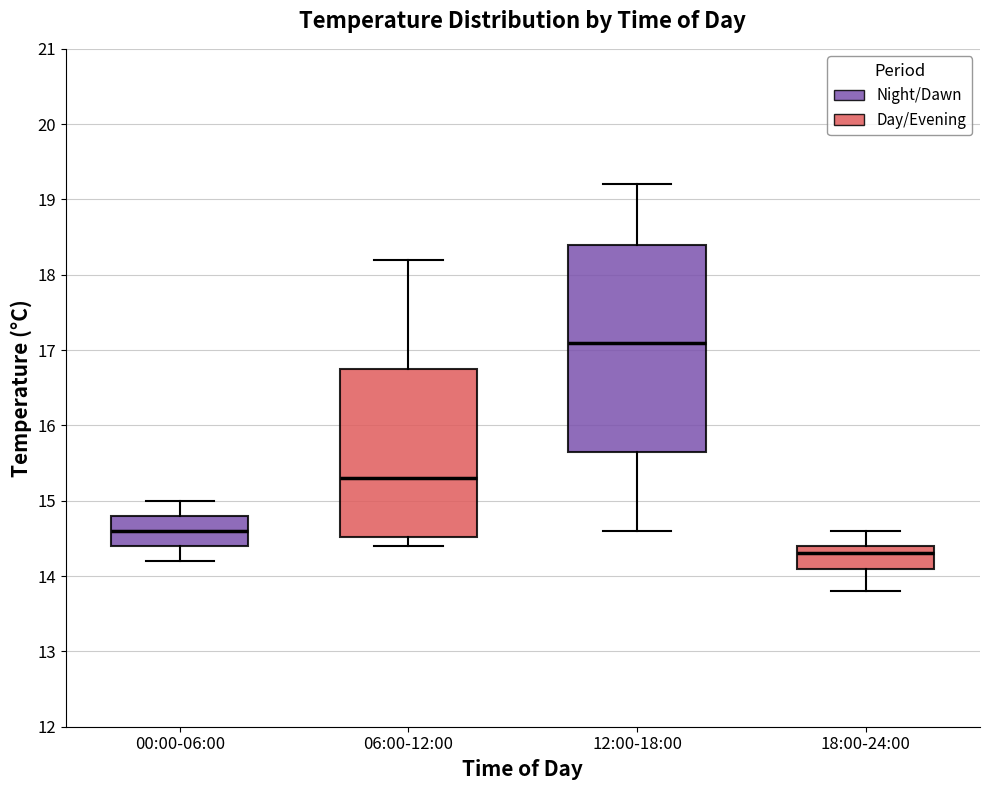

Where does the median line of the box for 00:00-06:00 sit on the y-axis? The values are not printed on the chart, so give them approximately, as read against the axis.

14.6